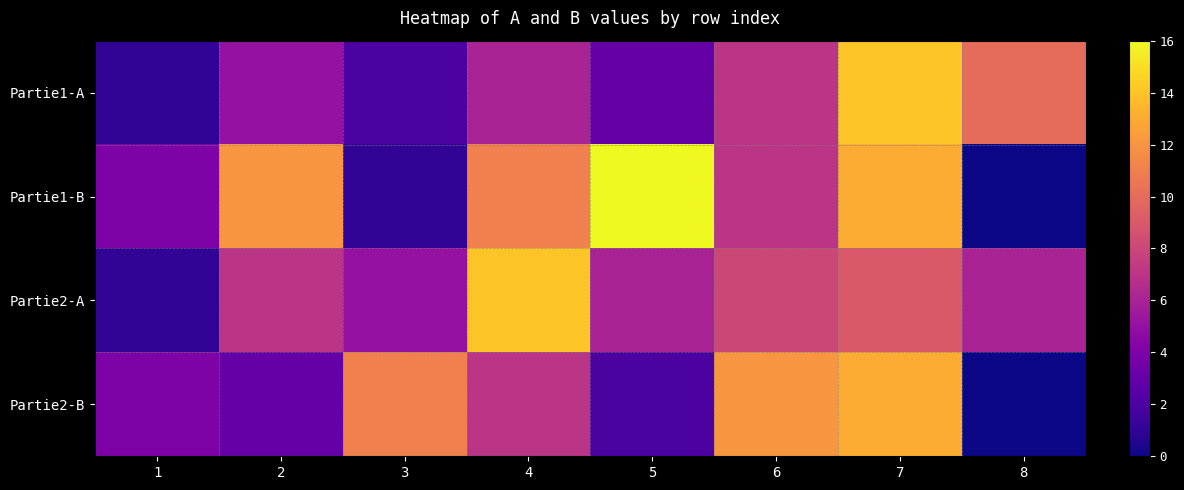

Reading left to right, transcribe all the data shown in this chart.

Partie1-A: 1=1	2=5	3=2	4=6	5=3	6=7	7=14	8=10
Partie1-B: 1=4	2=12	3=1	4=11	5=16	6=7	7=13	8=0
Partie2-A: 1=1	2=7	3=5	4=14	5=6	6=8	7=9	8=6
Partie2-B: 1=4	2=3	3=11	4=7	5=2	6=12	7=13	8=0